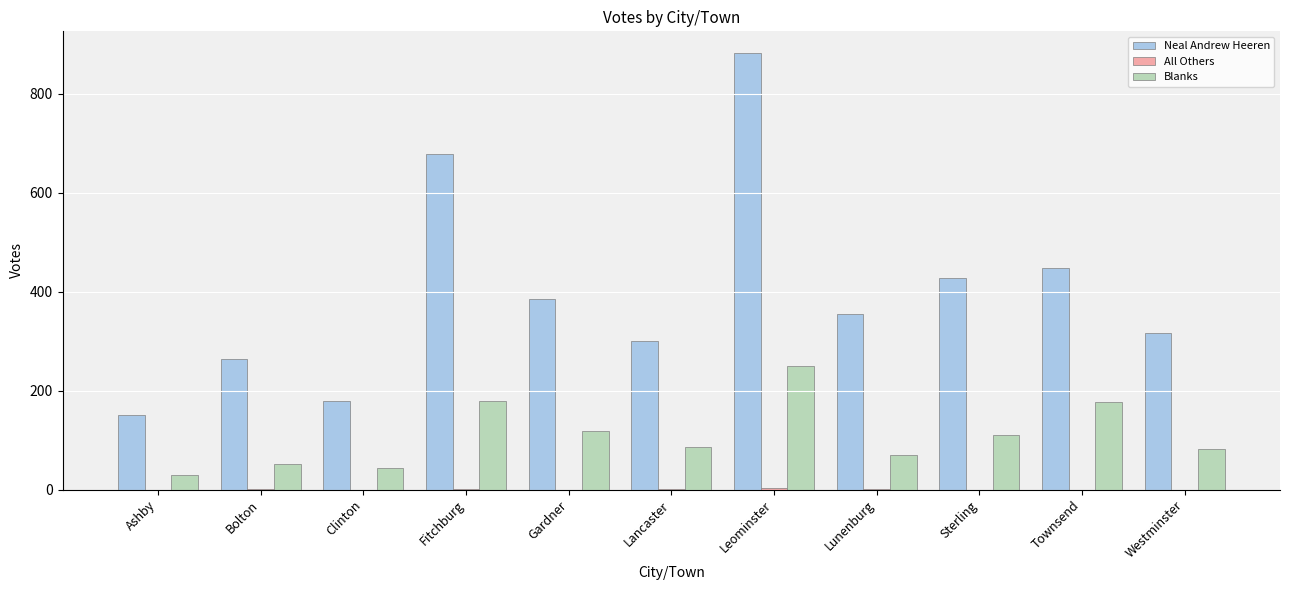

How many groups of bars are there?

11